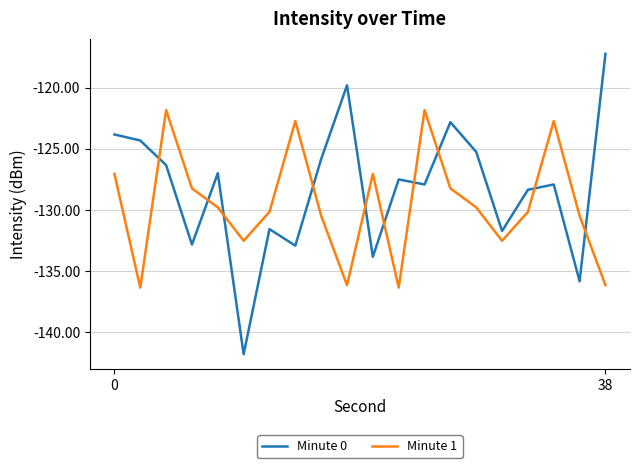

What is the highest value of the Minute 0 series?

-117.2